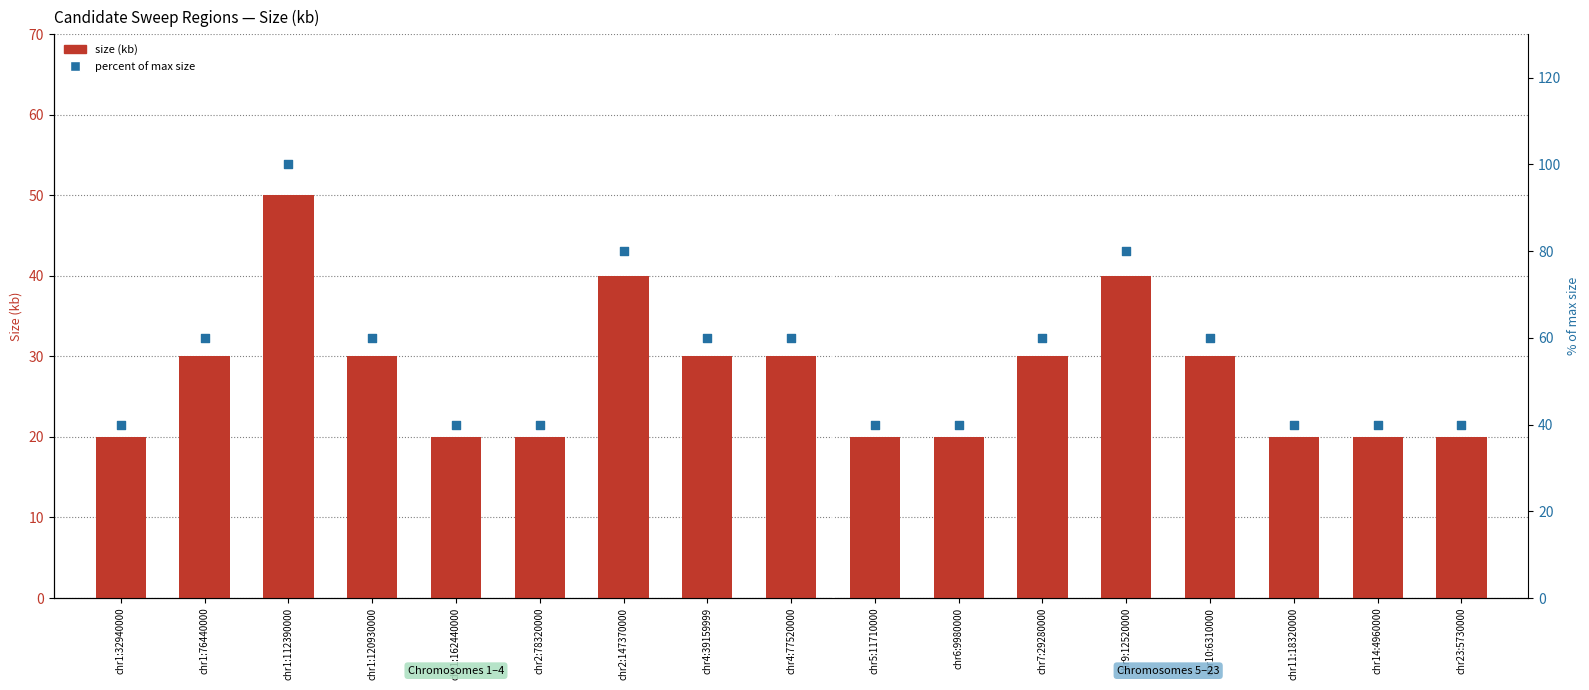

Which series reaches the minimum Y coordinate?

size (kb)